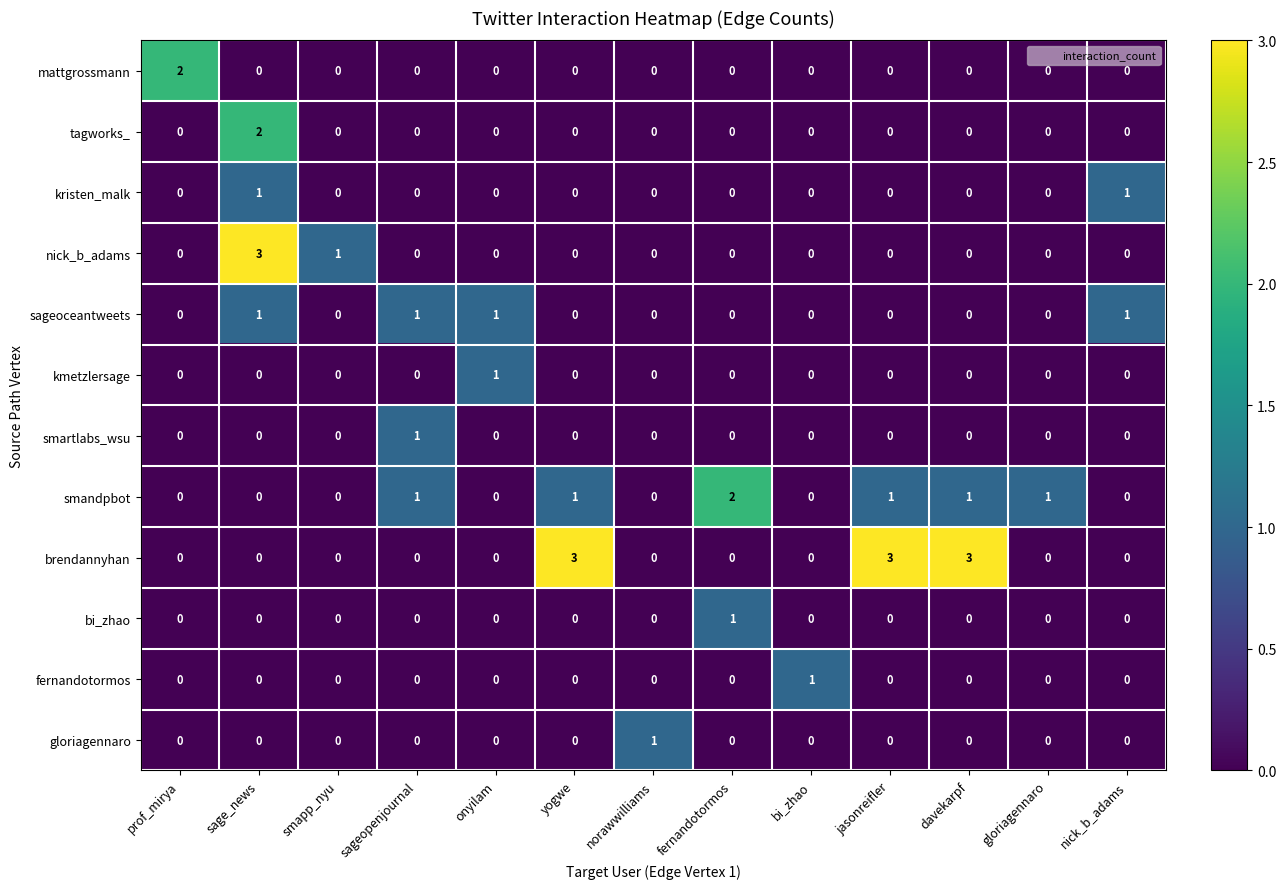

At which category is the sum across all series the highest?

sage_news